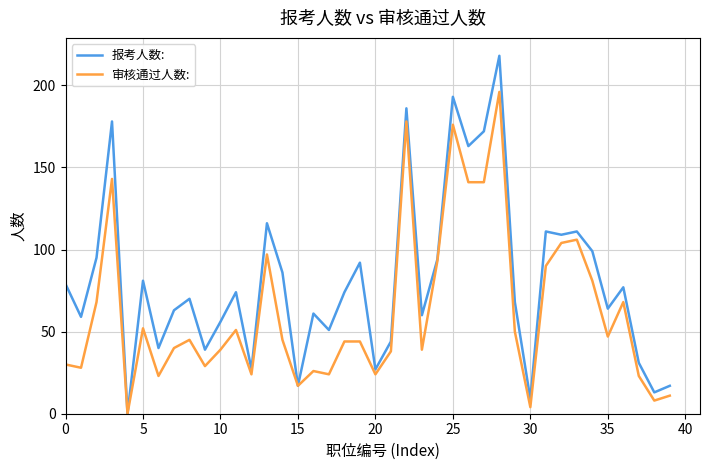

Does the chart display data point markers on the line(s)?

No